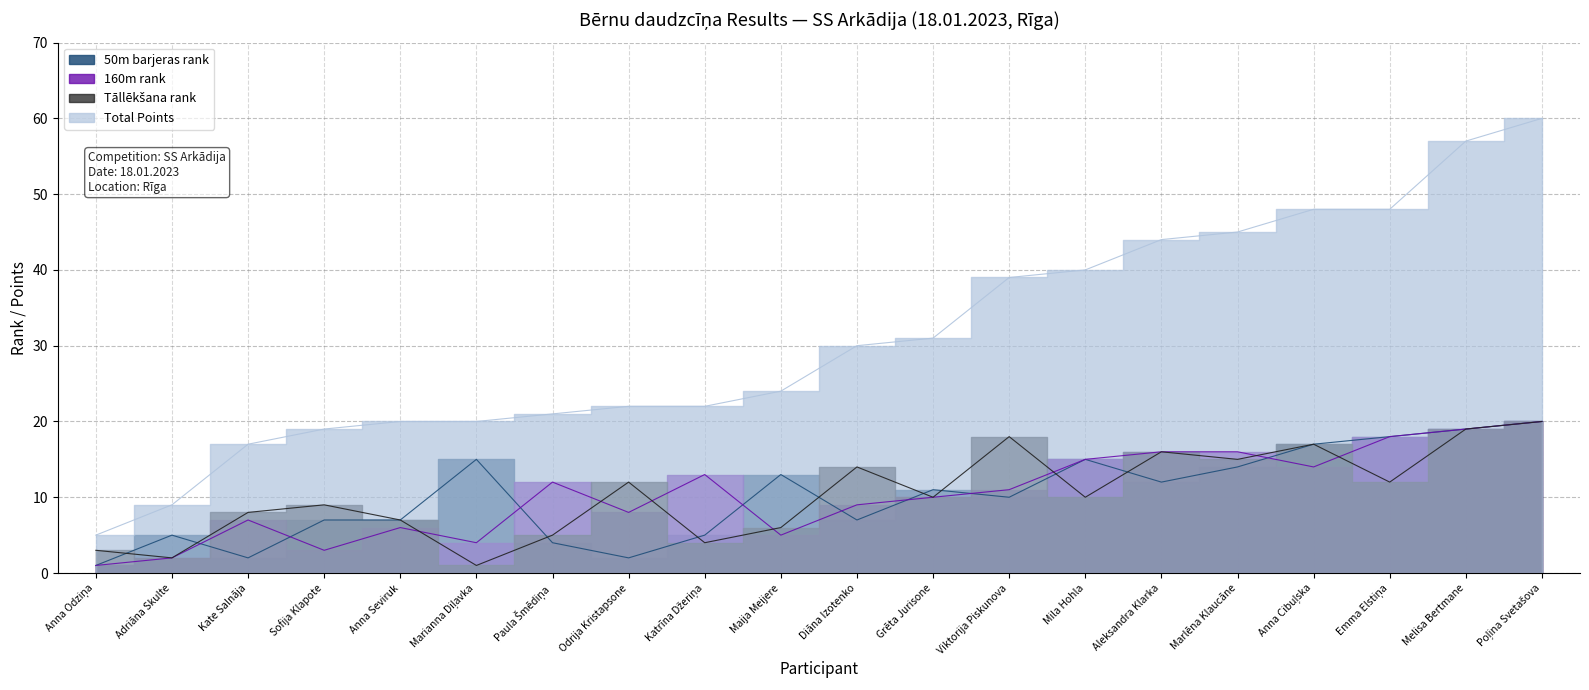

At which category is the sum across all series the highest?

Poļina Svetašova